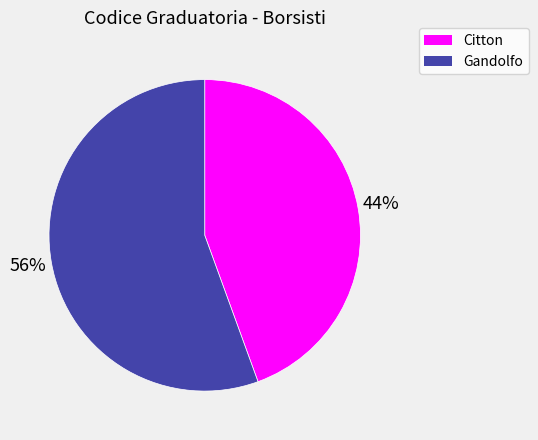

How many segments does this pie chart have?

2